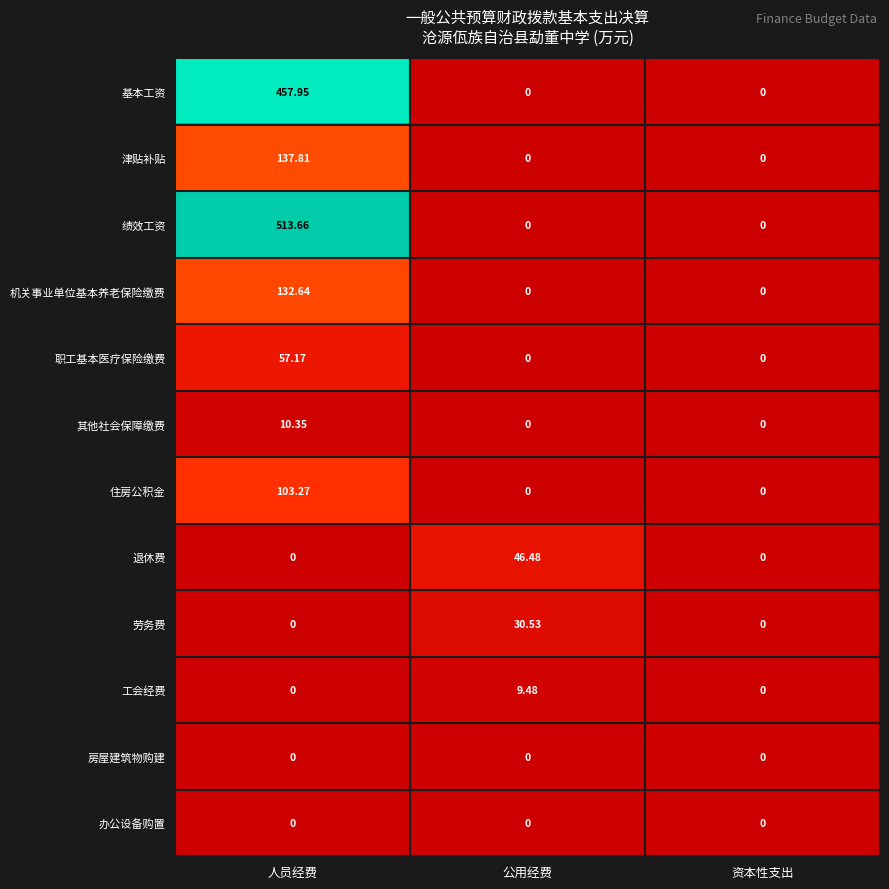

Which label corresponds to the largest value in the chart?

人员经费